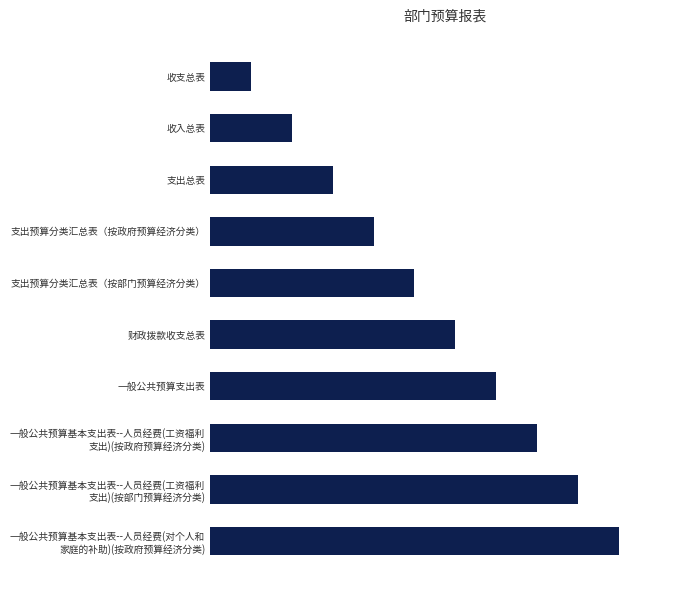

List the labels in order of value, smallest first.

收支总表, 收入总表, 支出总表, 支出预算分类汇总表（按政府预算经济分类）, 支出预算分类汇总表（按部门预算经济分类）, 财政拨款收支总表, 一般公共预算支出表, 一般公共预算基本支出表--人员经费(工资福利
支出)(按政府预算经济分类), 一般公共预算基本支出表--人员经费(工资福利
支出)(按部门预算经济分类), 一般公共预算基本支出表--人员经费(对个人和
家庭的补助)(按政府预算经济分类)